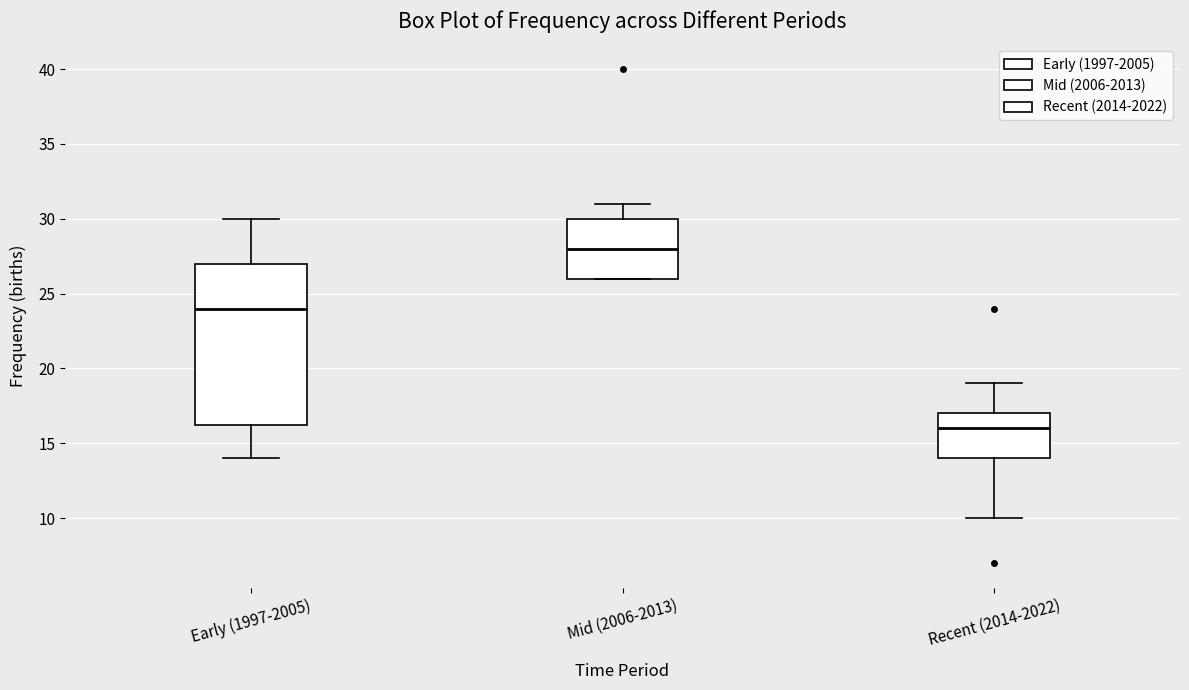

Which box's median line is the highest?

Mid (2006-2013)